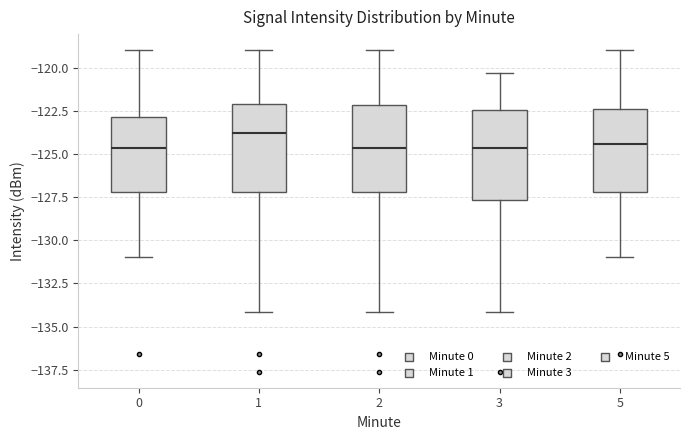

Reading left to right, read every box against the y-axis: the position of its median line, the range the box covers, and the ends of its whiskers. The values are not printed on the chart, so give them approximately, as read against the axis.

0: median -124.5, box -127.0 to -123.0, whiskers -131.0 to -119.0
1: median -124.0, box -127.0 to -122.0, whiskers -134.0 to -119.0
2: median -124.5, box -127.0 to -122.0, whiskers -134.0 to -119.0
3: median -124.5, box -127.5 to -122.5, whiskers -134.0 to -120.5
5: median -124.5, box -127.0 to -122.5, whiskers -131.0 to -119.0